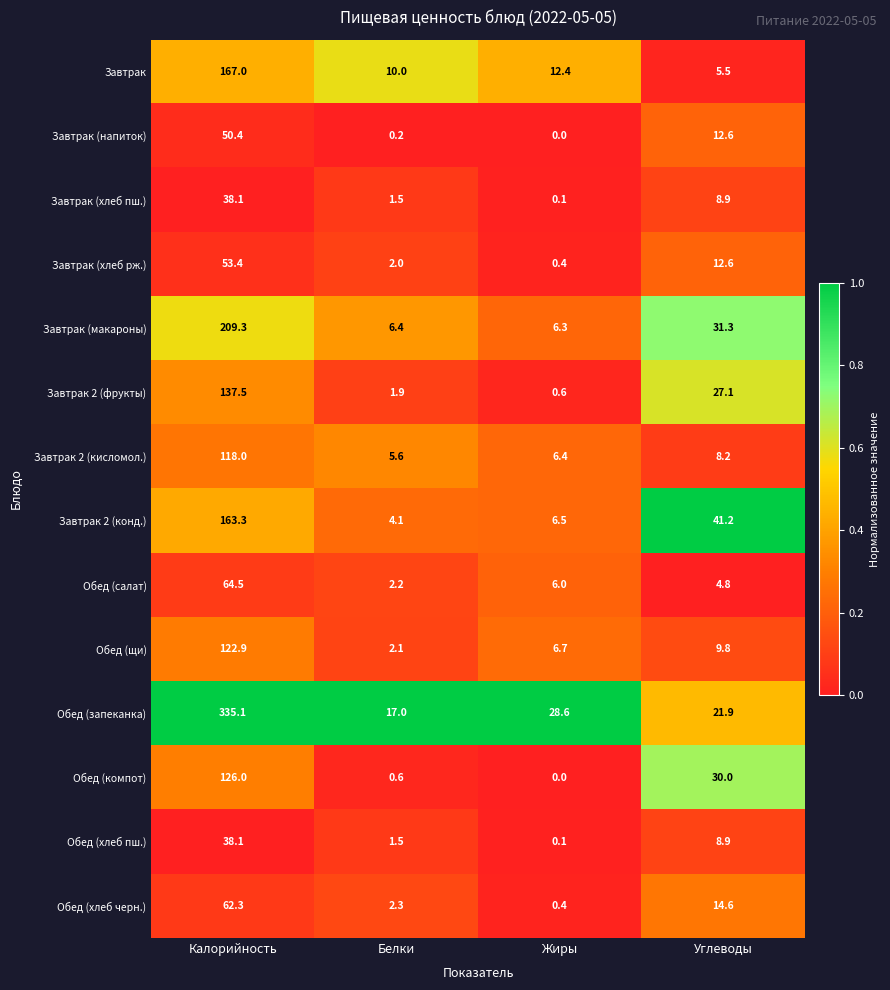

What is the difference between the second highest and second lowest values in the Обед (компот) series?

29.4